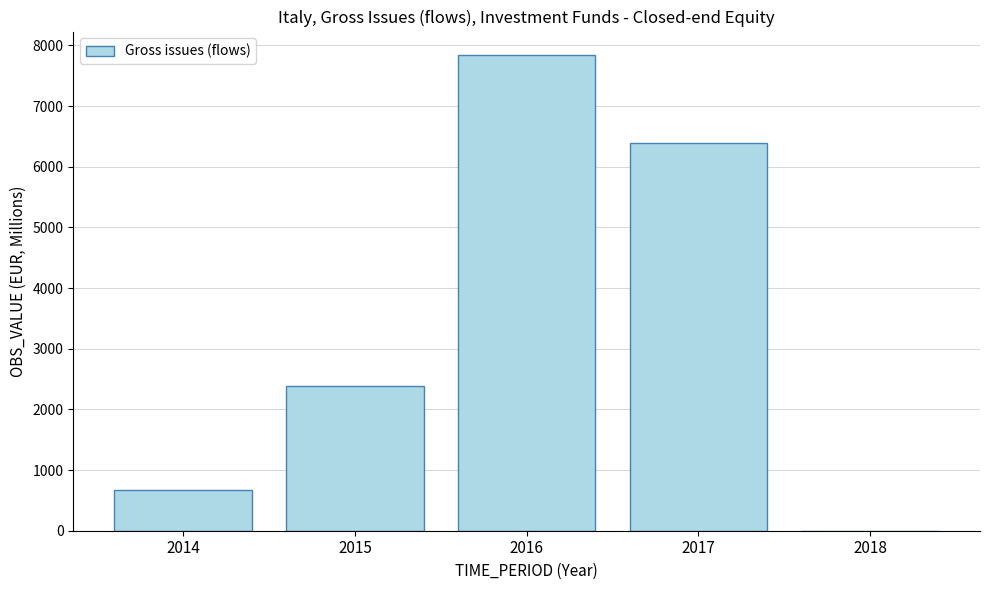

Reading right to left, extract all data points from this chart.

0	6389	7836	2390	675